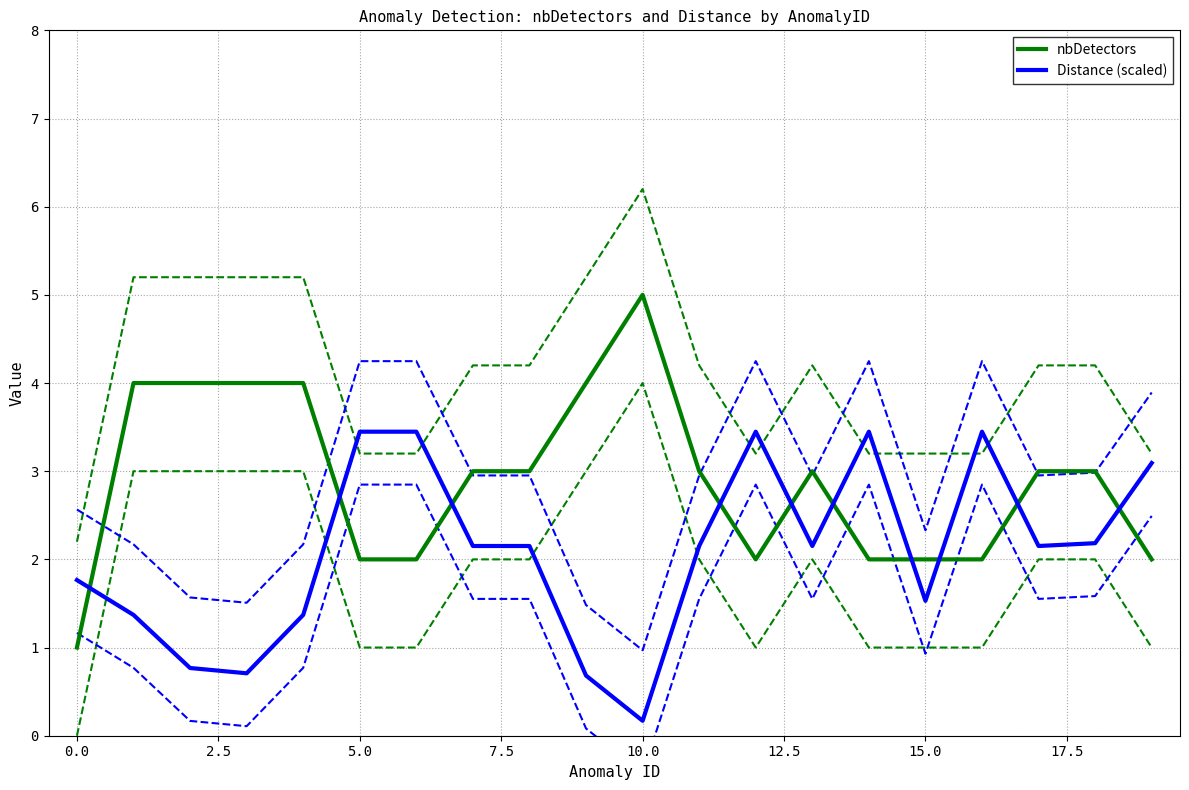

Rank the series by their maximum value, from lowest to highest.

Distance (scaled), nbDetectors